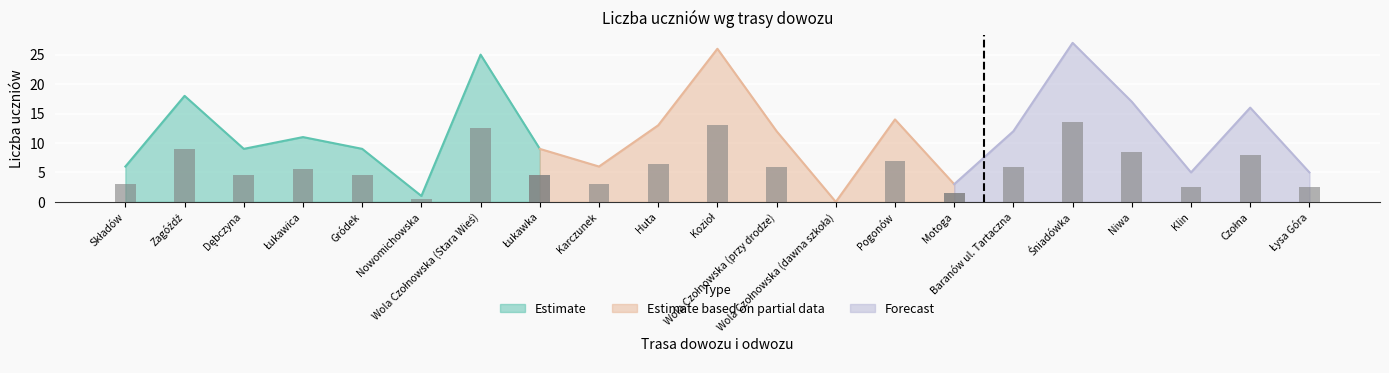

What is the label of the 3rd bar from the right?

Klin